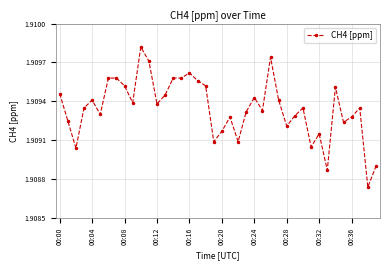

What is the sum of all values?

76.4